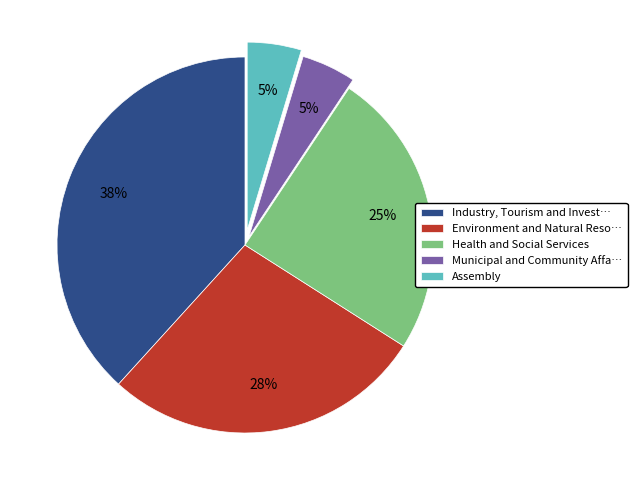

To the nearest percent, what percentage of the pie is Assembly?

5%